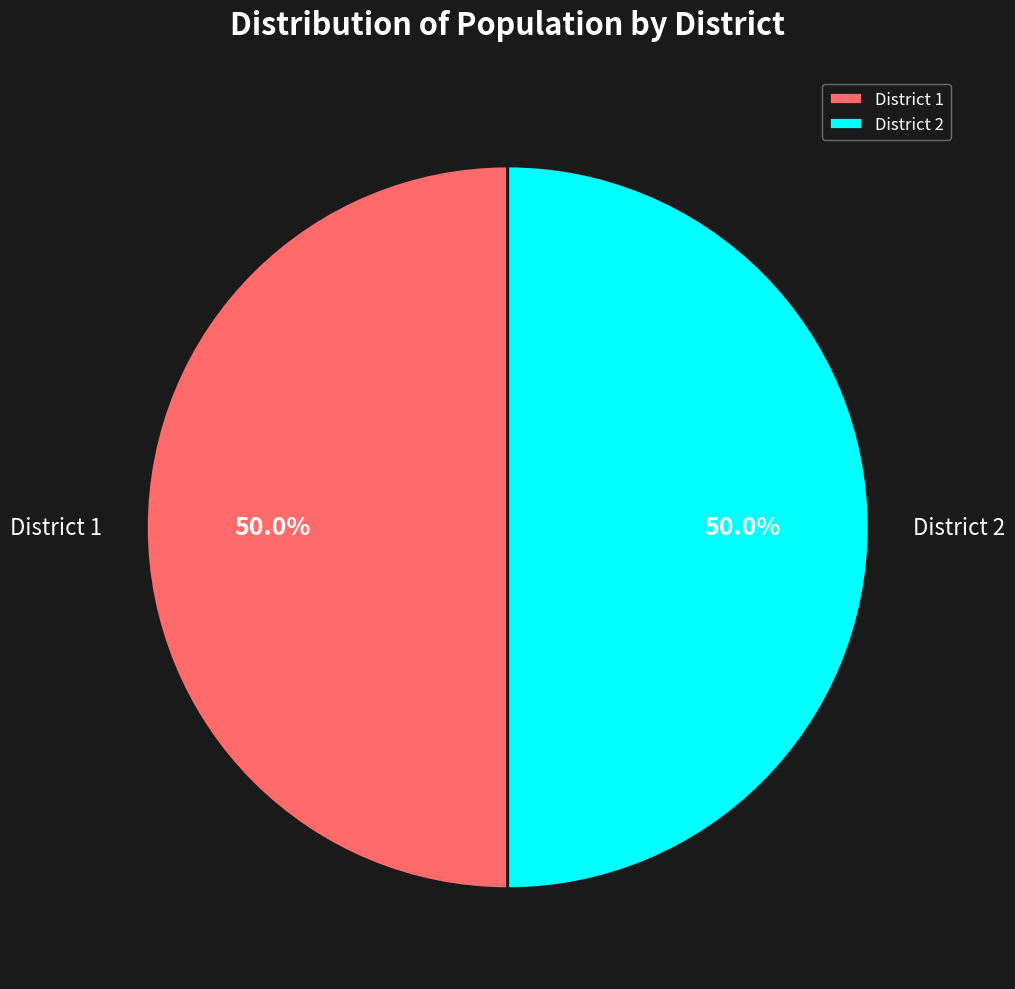

Approximately how many times larger is the value at District 1 compared to District 2?

1.0